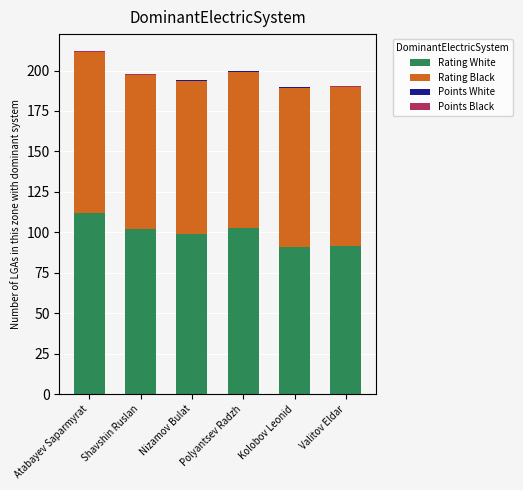

What is the highest value of the Rating White series?

112.2